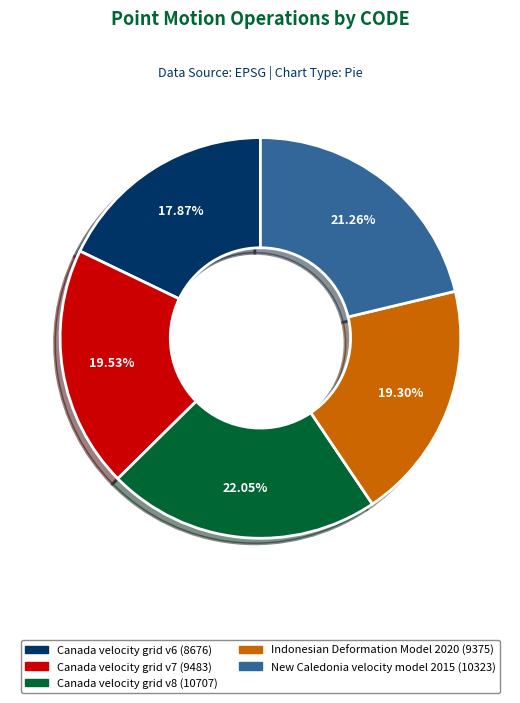

Approximately how many times larger is the value at Indonesian Deformation Model 2020 compared to Canada velocity grid v6?

1.1